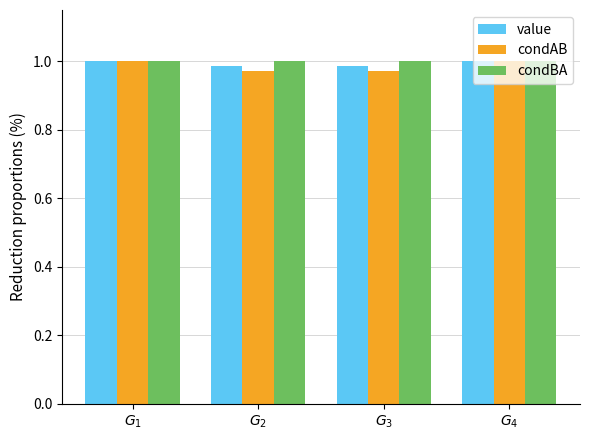

How many data points in value are less than 1?

2